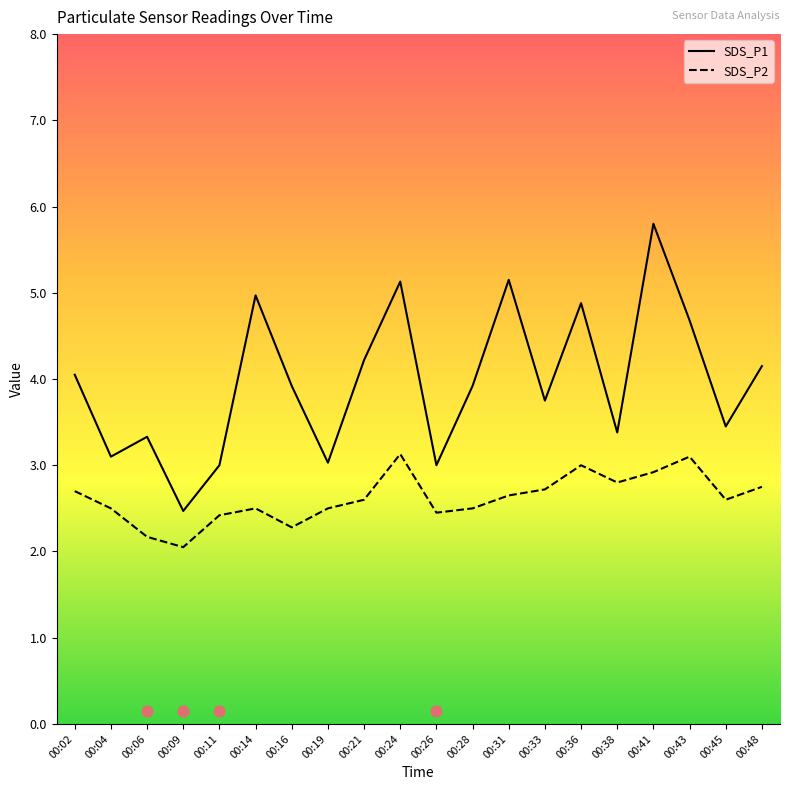

At how many categories does at least one series exceed 2?

20